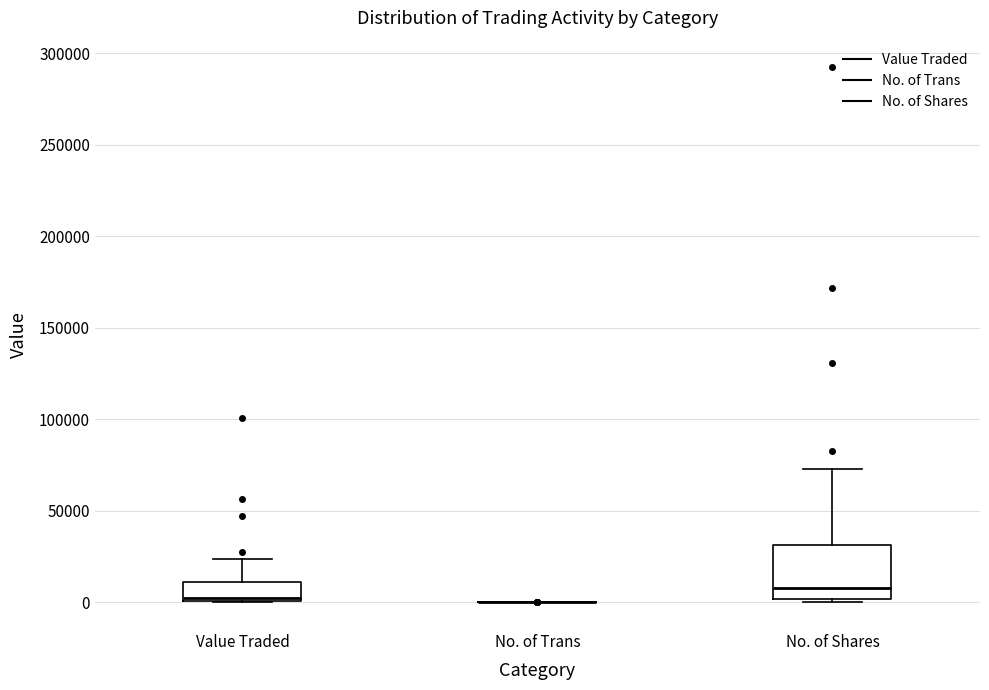

Which box is the tallest, from its lower edge to its upper edge?

No. of Shares